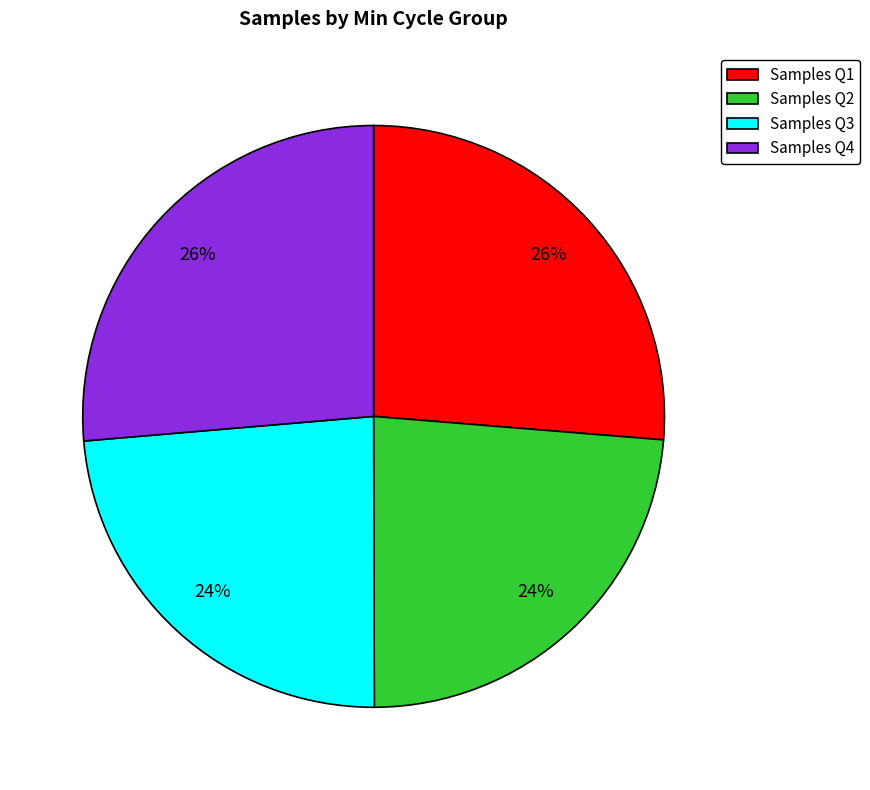

The Samples Q2 slice represents 24% of the pie. True or false?

True